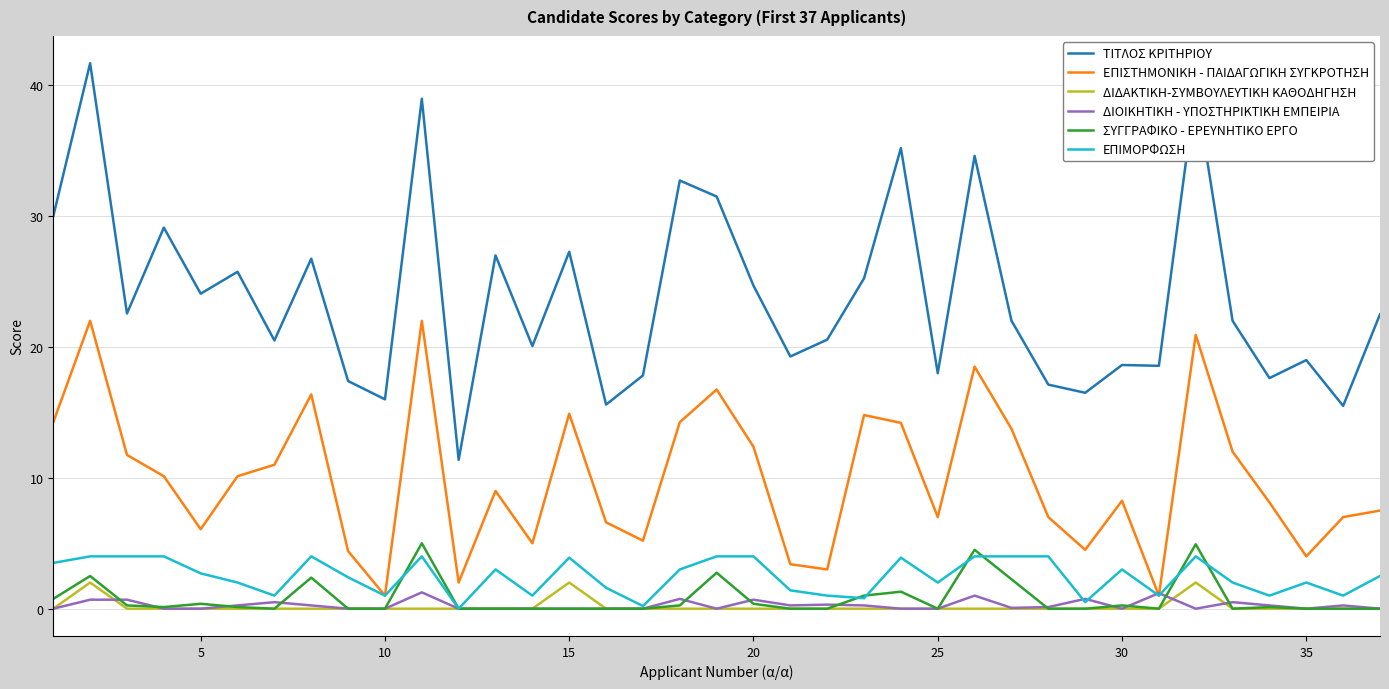

Which series has the largest total across all categories?

ΤΙΤΛΟΣ ΚΡΙΤΗΡΙΟΥ